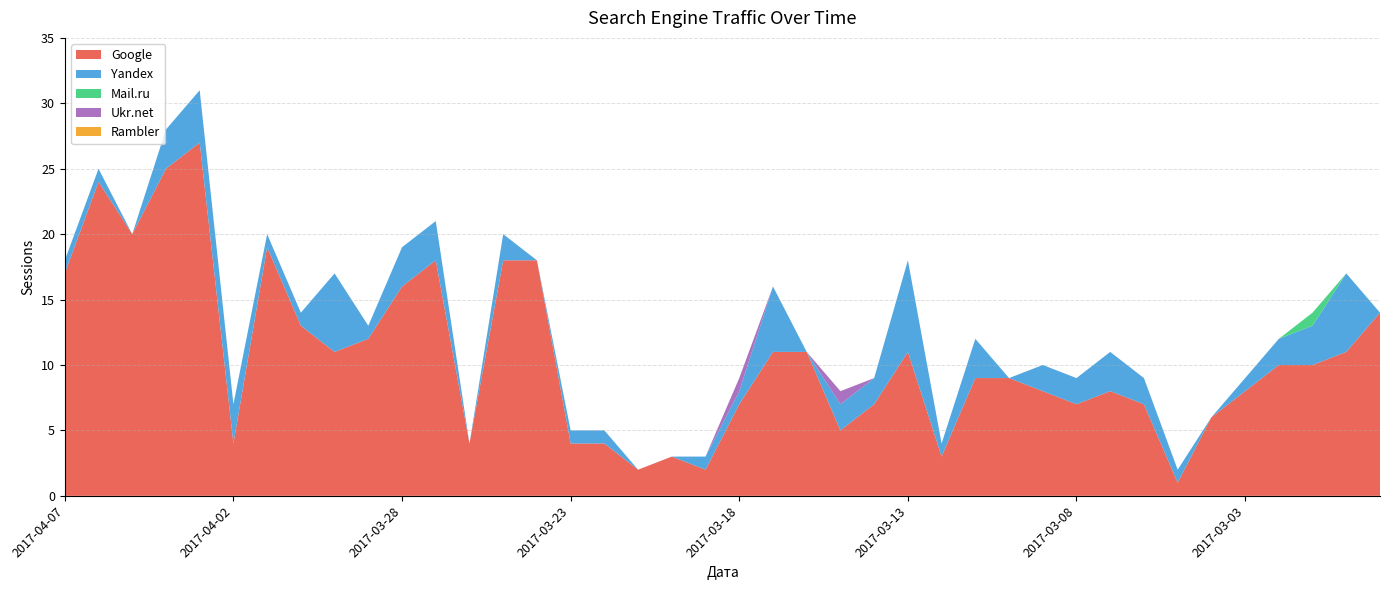

Reading left to right, list all the values displayed in this chart.

Google: 2017-04-07=17	2017-04-06=24	2017-04-05=20	2017-04-04=25	2017-04-03=27	2017-04-02=4	2017-04-01=19	2017-03-31=13	2017-03-30=11	2017-03-29=12	2017-03-28=16	2017-03-27=18	2017-03-26=4	2017-03-25=18	2017-03-24=18	2017-03-23=4	2017-03-22=4	2017-03-21=2	2017-03-20=3	2017-03-19=2	2017-03-18=7	2017-03-17=11	2017-03-16=11	2017-03-15=5	2017-03-14=7	2017-03-13=11	2017-03-12=3	2017-03-11=9	2017-03-10=9	2017-03-09=8	2017-03-08=7	2017-03-07=8	2017-03-06=7	2017-03-05=1	2017-03-04=6	2017-03-03=8	2017-03-02=10	2017-03-01=10	2017-02-28=11	2017-02-27=14
Yandex: 2017-04-07=1	2017-04-06=1	2017-04-05=0	2017-04-04=3	2017-04-03=4	2017-04-02=3	2017-04-01=1	2017-03-31=1	2017-03-30=6	2017-03-29=1	2017-03-28=3	2017-03-27=3	2017-03-26=0	2017-03-25=2	2017-03-24=0	2017-03-23=1	2017-03-22=1	2017-03-21=0	2017-03-20=0	2017-03-19=1	2017-03-18=1	2017-03-17=5	2017-03-16=0	2017-03-15=2	2017-03-14=2	2017-03-13=7	2017-03-12=1	2017-03-11=3	2017-03-10=0	2017-03-09=2	2017-03-08=2	2017-03-07=3	2017-03-06=2	2017-03-05=1	2017-03-04=0	2017-03-03=1	2017-03-02=2	2017-03-01=3	2017-02-28=6	2017-02-27=0
Mail.ru: 2017-04-07=0	2017-04-06=0	2017-04-05=0	2017-04-04=0	2017-04-03=0	2017-04-02=0	2017-04-01=0	2017-03-31=0	2017-03-30=0	2017-03-29=0	2017-03-28=0	2017-03-27=0	2017-03-26=0	2017-03-25=0	2017-03-24=0	2017-03-23=0	2017-03-22=0	2017-03-21=0	2017-03-20=0	2017-03-19=0	2017-03-18=0	2017-03-17=0	2017-03-16=0	2017-03-15=0	2017-03-14=0	2017-03-13=0	2017-03-12=0	2017-03-11=0	2017-03-10=0	2017-03-09=0	2017-03-08=0	2017-03-07=0	2017-03-06=0	2017-03-05=0	2017-03-04=0	2017-03-03=0	2017-03-02=0	2017-03-01=1	2017-02-28=0	2017-02-27=0
Ukr.net: 2017-04-07=0	2017-04-06=0	2017-04-05=0	2017-04-04=0	2017-04-03=0	2017-04-02=0	2017-04-01=0	2017-03-31=0	2017-03-30=0	2017-03-29=0	2017-03-28=0	2017-03-27=0	2017-03-26=0	2017-03-25=0	2017-03-24=0	2017-03-23=0	2017-03-22=0	2017-03-21=0	2017-03-20=0	2017-03-19=0	2017-03-18=1	2017-03-17=0	2017-03-16=0	2017-03-15=1	2017-03-14=0	2017-03-13=0	2017-03-12=0	2017-03-11=0	2017-03-10=0	2017-03-09=0	2017-03-08=0	2017-03-07=0	2017-03-06=0	2017-03-05=0	2017-03-04=0	2017-03-03=0	2017-03-02=0	2017-03-01=0	2017-02-28=0	2017-02-27=0
Rambler: 2017-04-07=0	2017-04-06=0	2017-04-05=0	2017-04-04=0	2017-04-03=0	2017-04-02=0	2017-04-01=0	2017-03-31=0	2017-03-30=0	2017-03-29=0	2017-03-28=0	2017-03-27=0	2017-03-26=0	2017-03-25=0	2017-03-24=0	2017-03-23=0	2017-03-22=0	2017-03-21=0	2017-03-20=0	2017-03-19=0	2017-03-18=0	2017-03-17=0	2017-03-16=0	2017-03-15=0	2017-03-14=0	2017-03-13=0	2017-03-12=0	2017-03-11=0	2017-03-10=0	2017-03-09=0	2017-03-08=0	2017-03-07=0	2017-03-06=0	2017-03-05=0	2017-03-04=0	2017-03-03=0	2017-03-02=0	2017-03-01=0	2017-02-28=0	2017-02-27=0